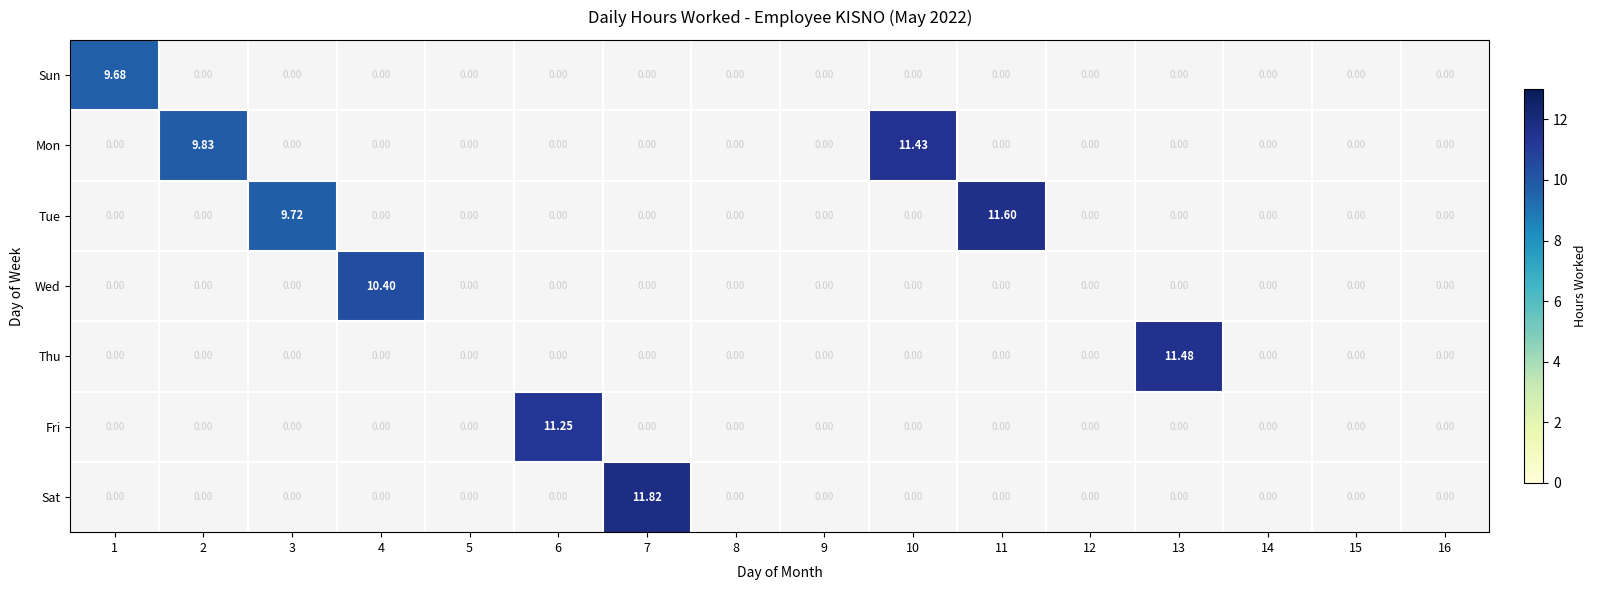

Rank the series by their maximum value, from highest to lowest.

Sat, Tue, Thu, Mon, Fri, Wed, Sun